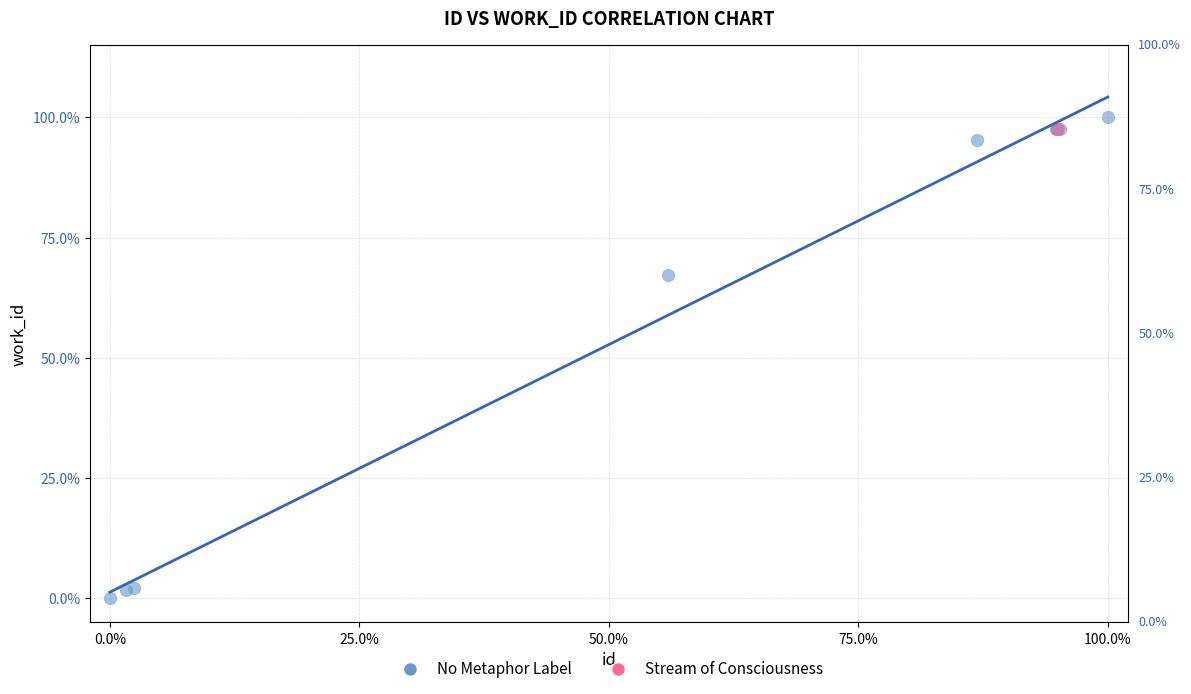

What are all the series names shown in the legend?

No Metaphor Label, Stream of Consciousness